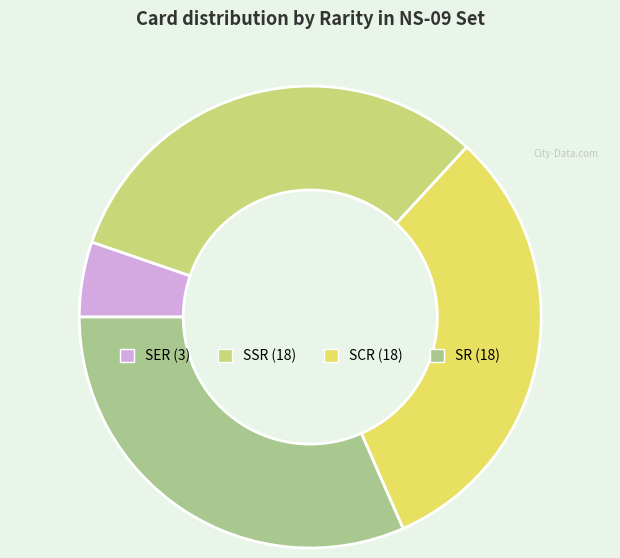

What is the smallest slice in the pie chart?

SER